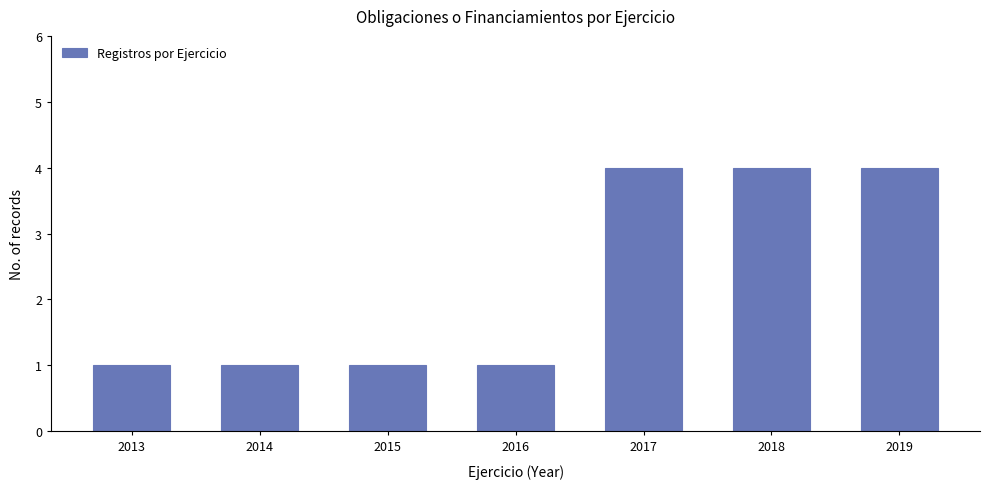

Reading right to left, transcribe all the data shown in this chart.

4	4	4	1	1	1	1